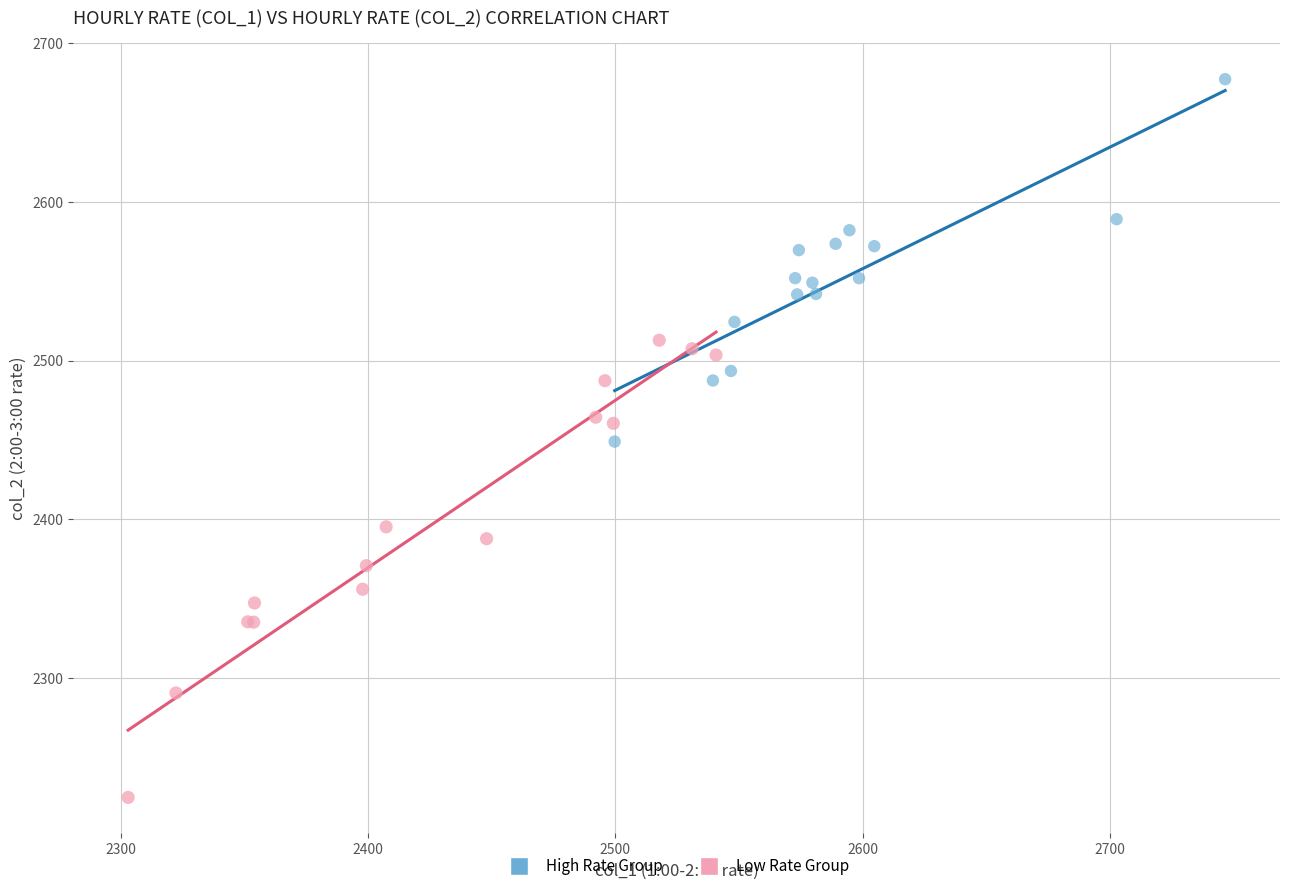

Which series contains the highest Y value?

High Rate Group